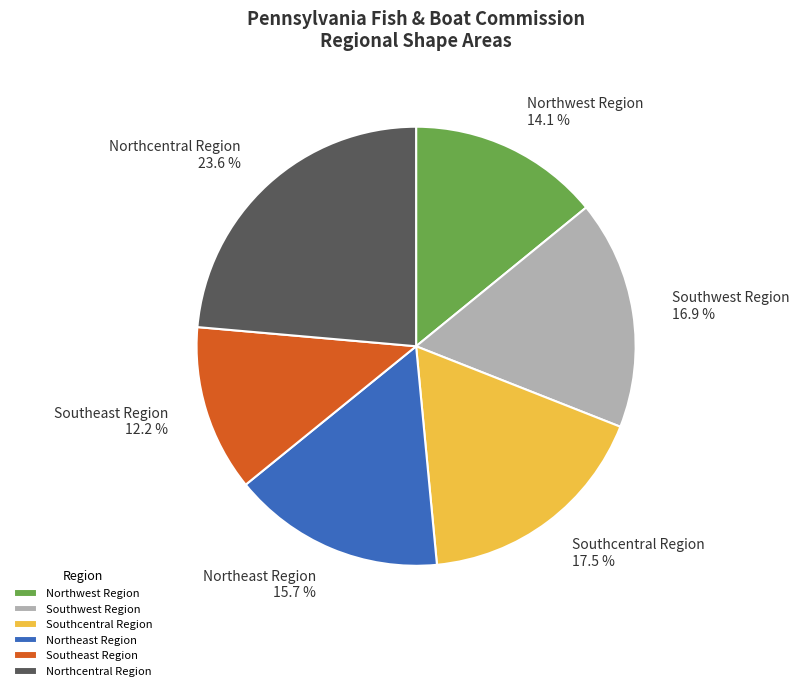

Does Northeast Region account for over 50% of the chart?

No